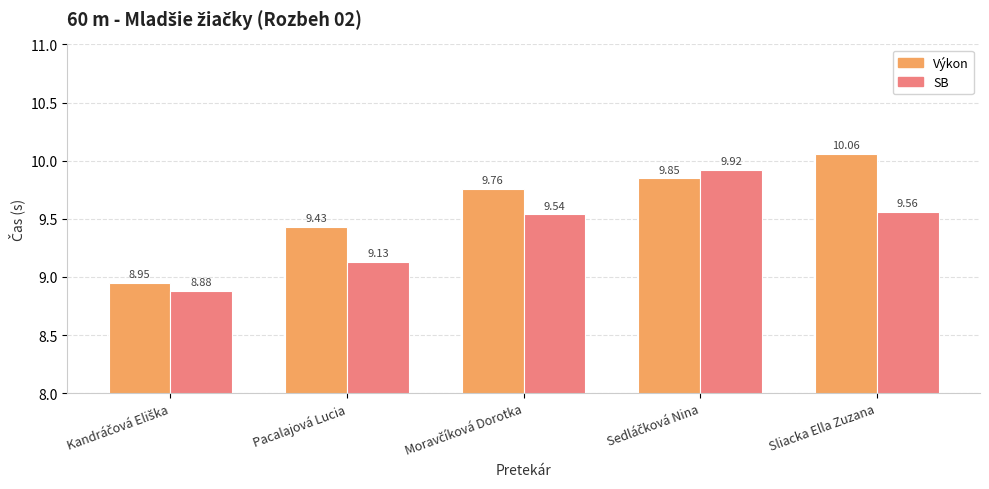

Rank the series by their maximum value, from highest to lowest.

Výkon, SB